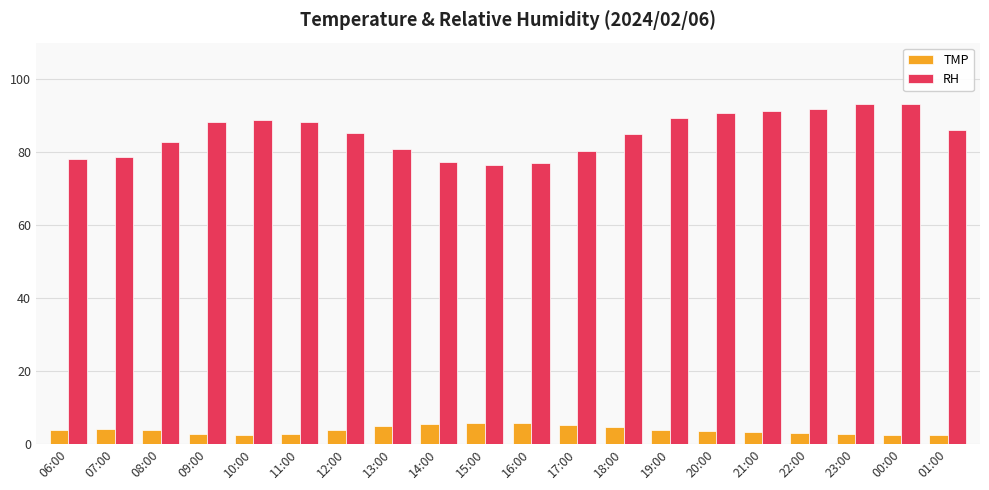

At how many categories does at least one series exceed 84?

12